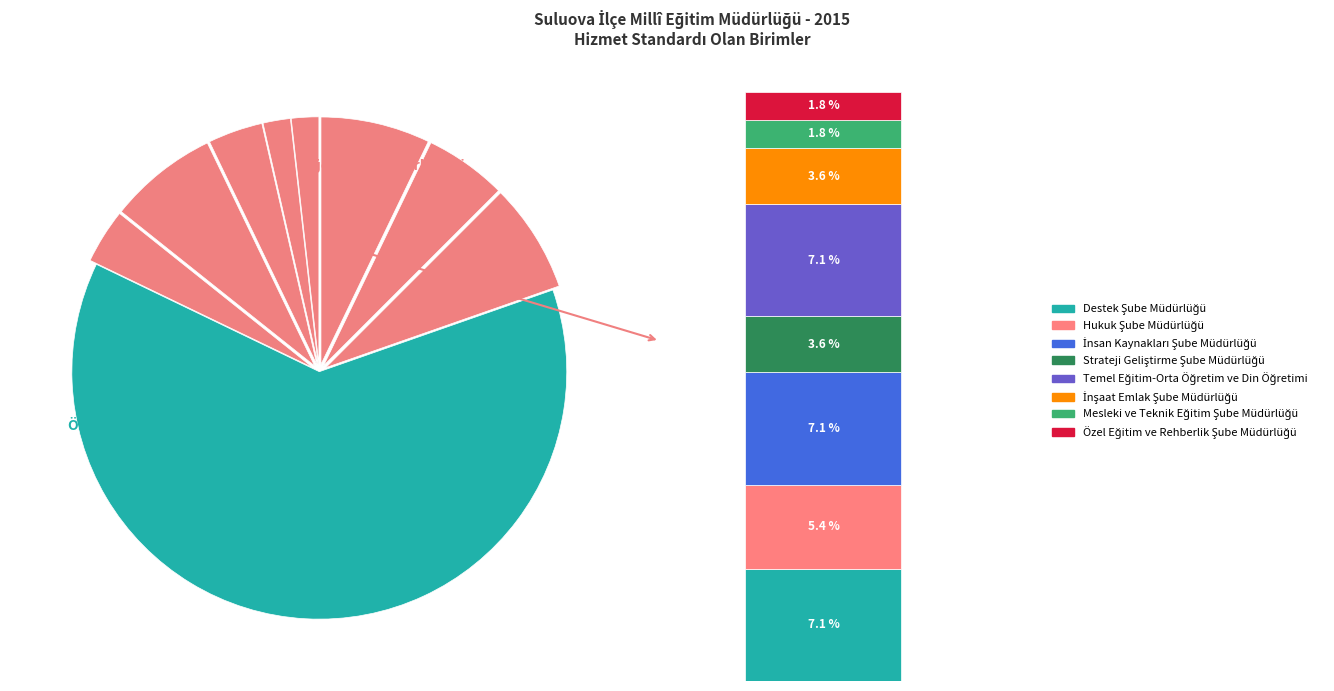

What is the change in value from İnsan Kaynakları Şube Müdürlüğü to Mesleki ve Teknik Eğitim Şube Müdürlüğü?

-3